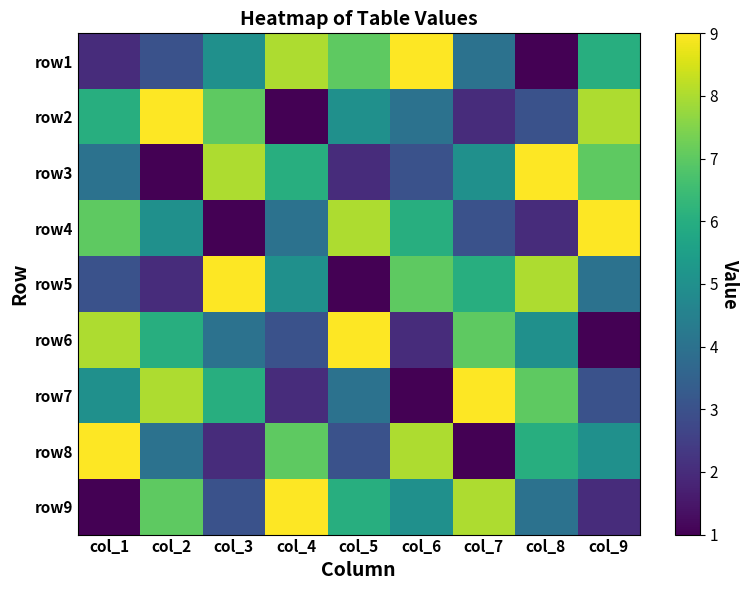

At how many categories does at least one series exceed 6?

9